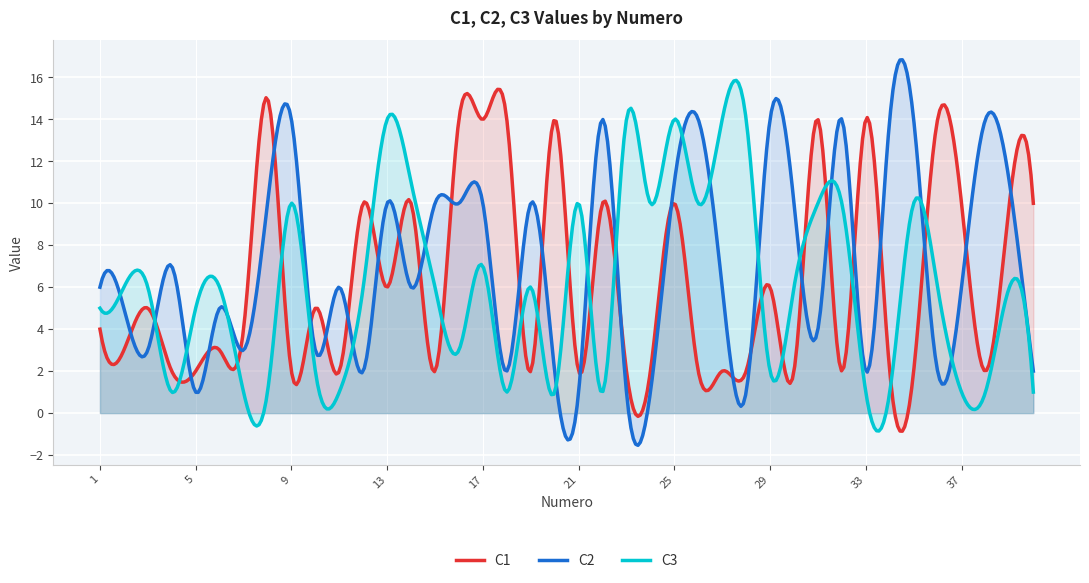

How many values in the C1 series are below 4?

19